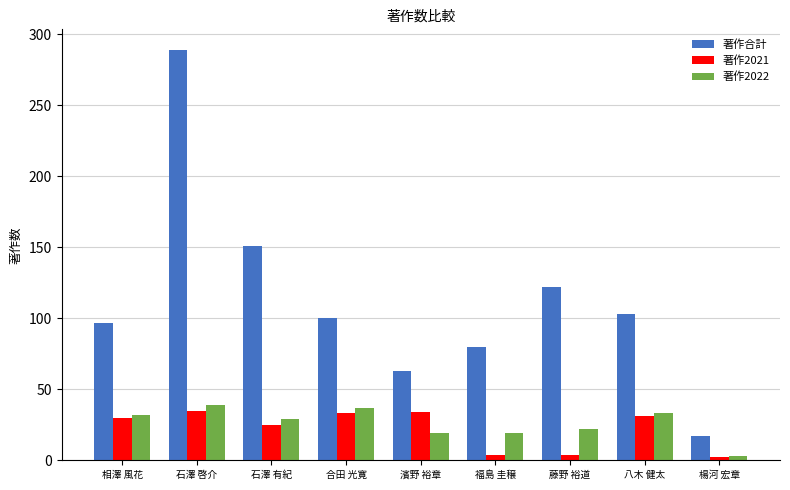

Does the chart contain stacked bars?

No